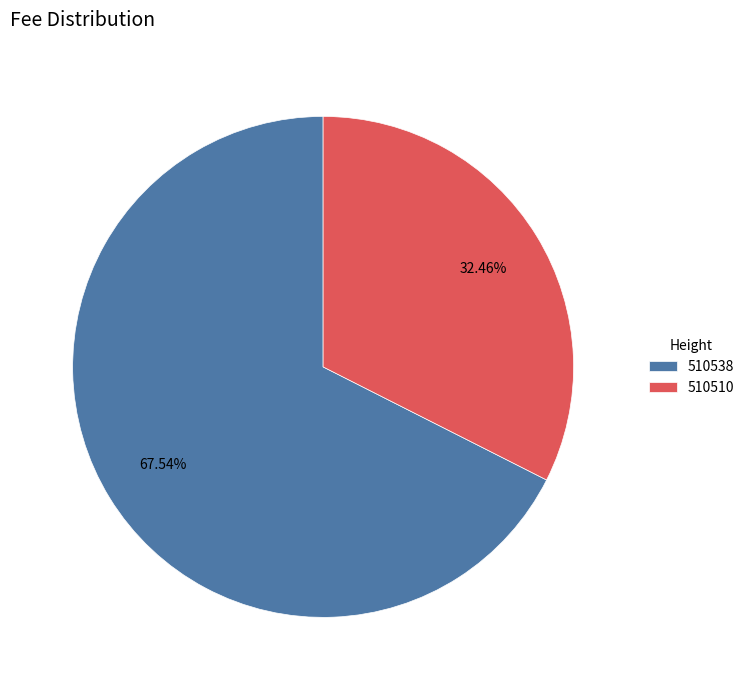

To the nearest percent, what is the average slice percentage?

50%